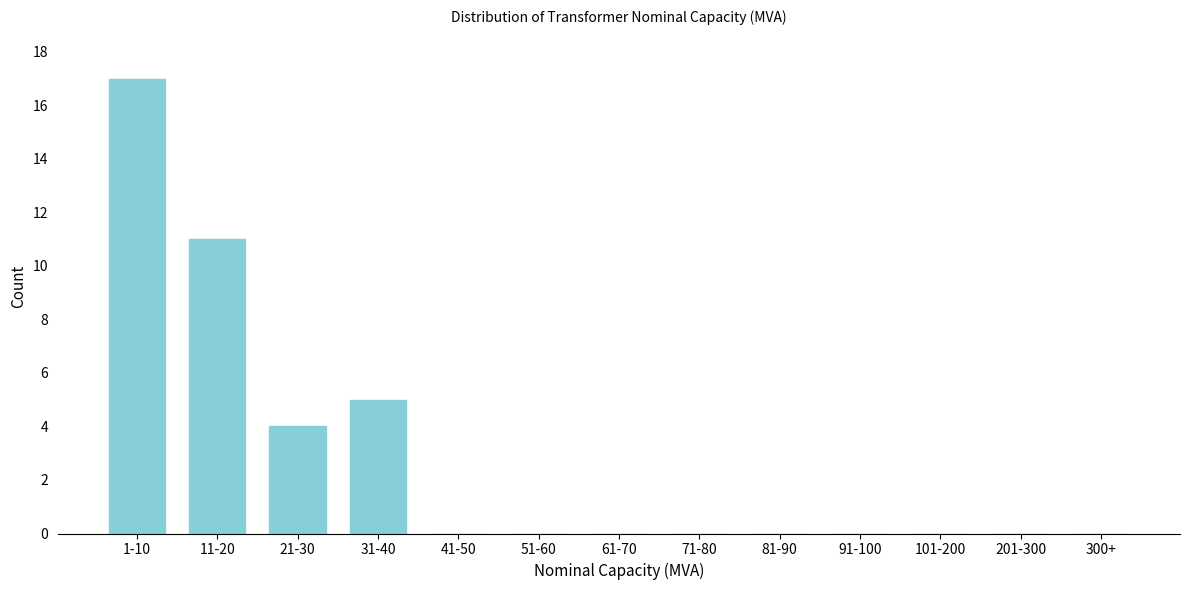

Reading left to right, transcribe all the data shown in this chart.

1-10=17	11-20=11	21-30=4	31-40=5	41-50=0	51-60=0	61-70=0	71-80=0	81-90=0	91-100=0	101-200=0	201-300=0	300+=0